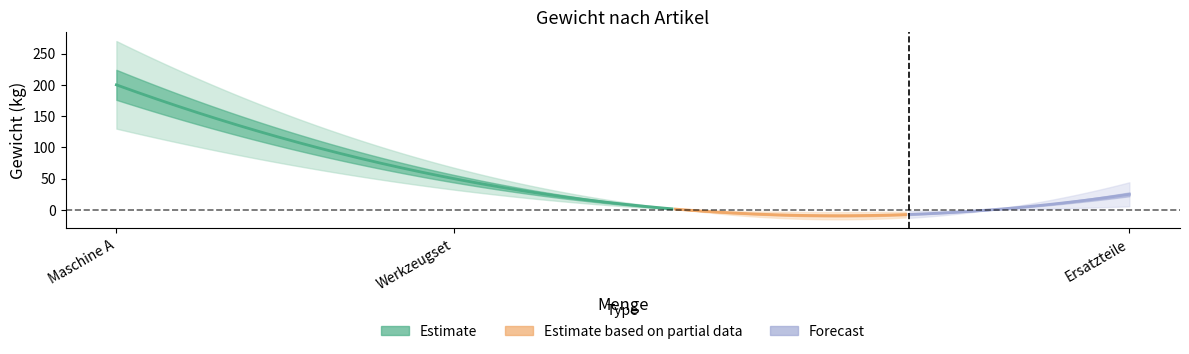

What position from the left is Werkzeugset?

2